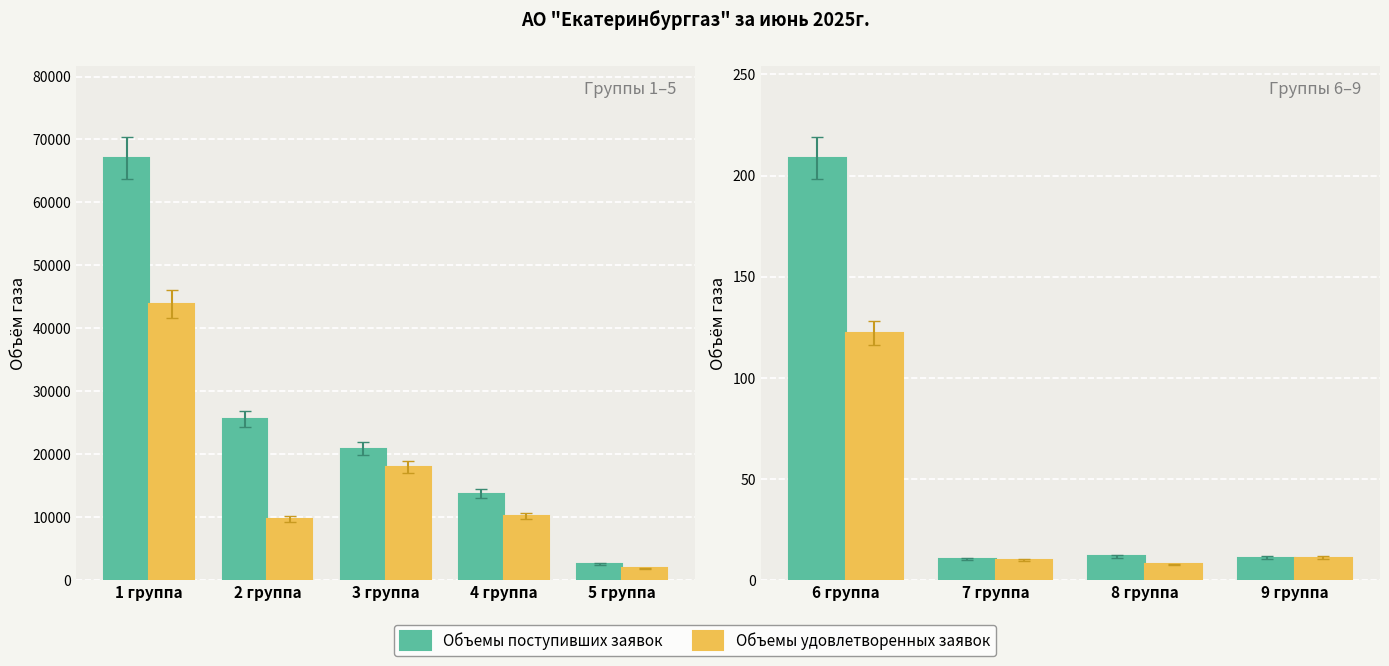

What is the label of the 1st bar from the left?

6 группа